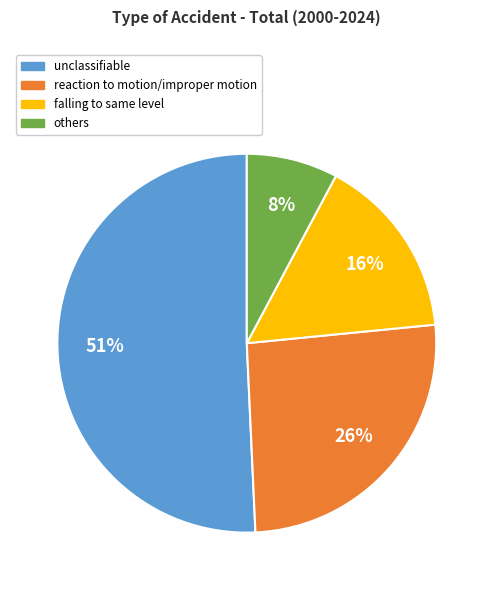

Does any single category account for the majority?

Yes